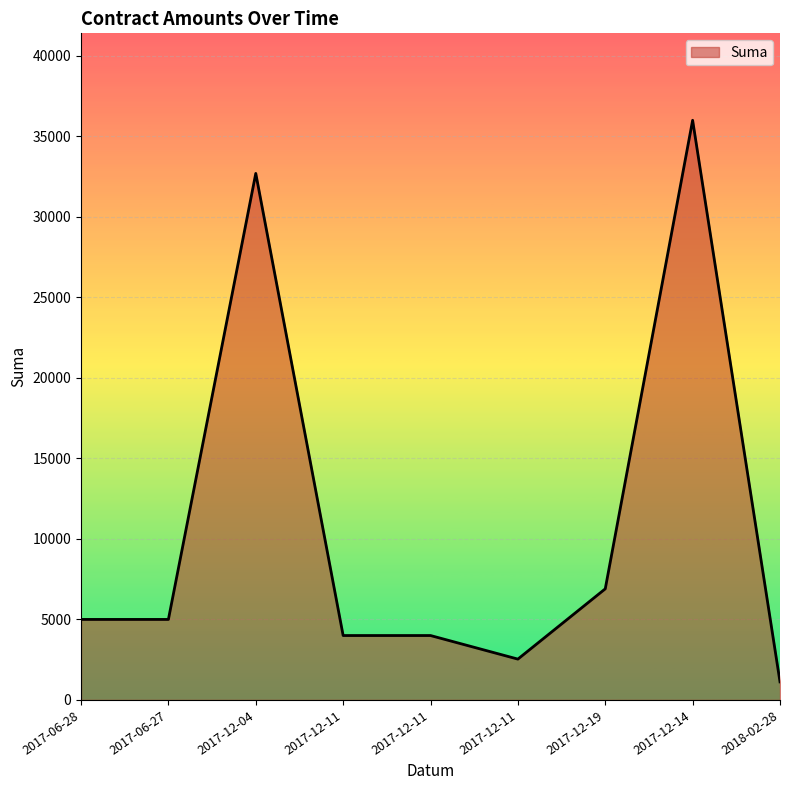

How many lines are shown in the chart?

1